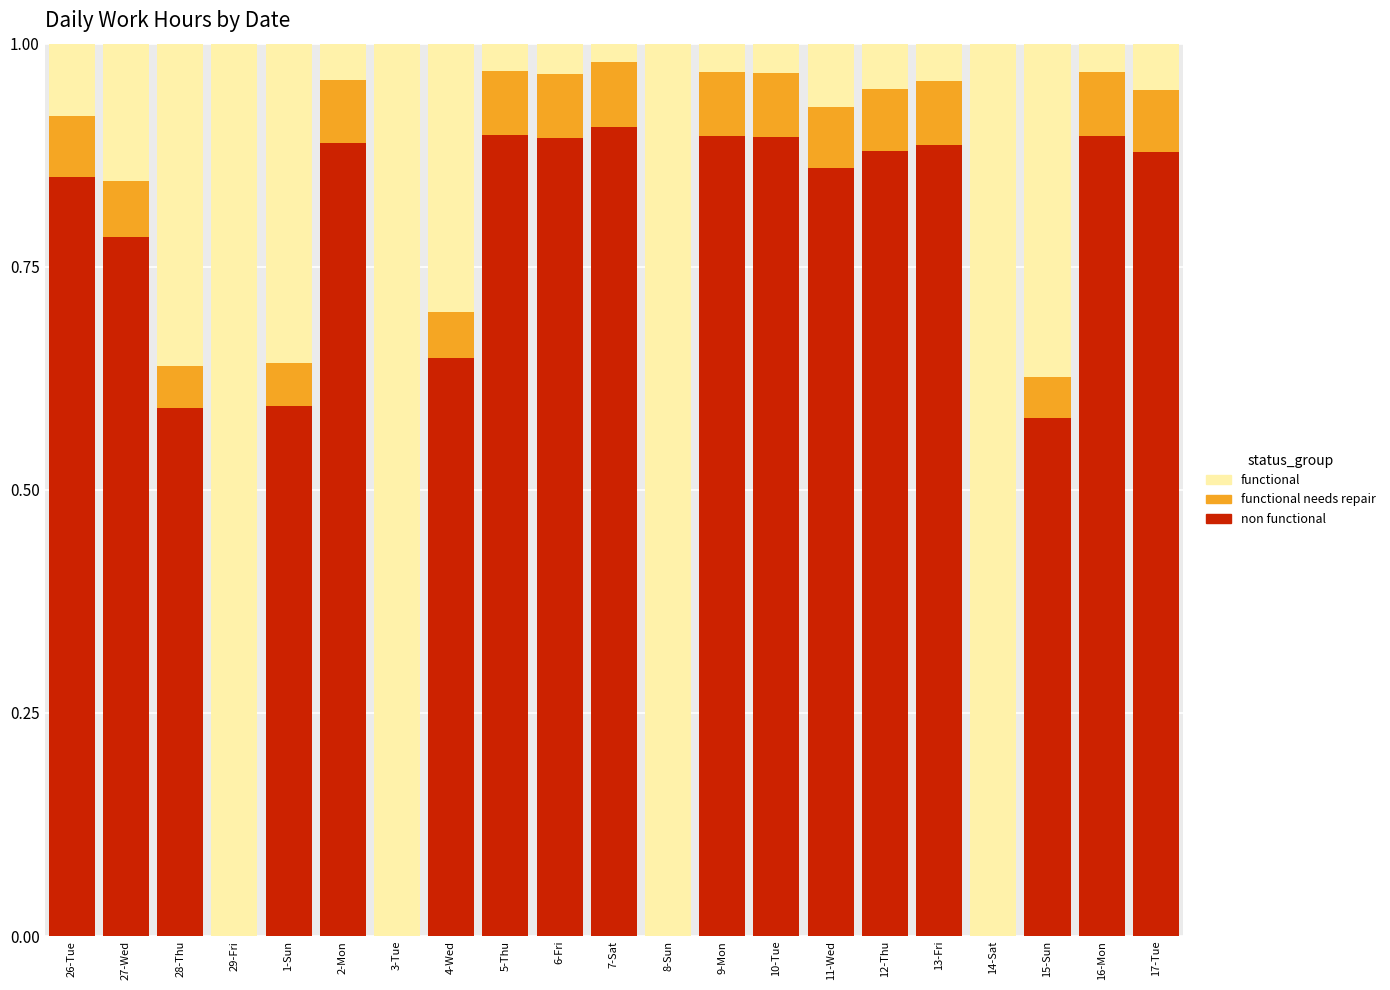

What is the label of the 11th bar from the right?

7-Sat